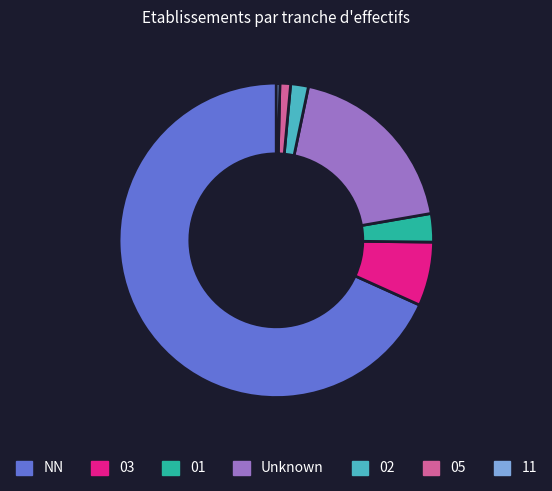

Is there a majority slice in this chart?

Yes